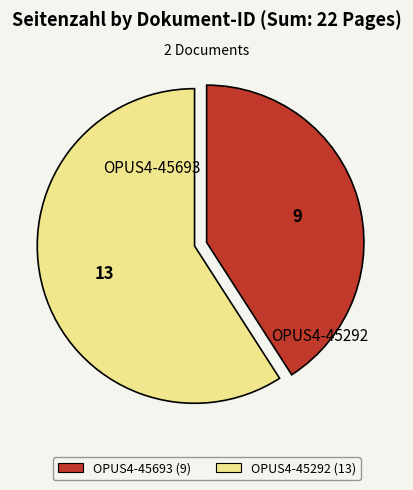

Which has a higher value, OPUS4-45693 (9) or OPUS4-45292 (13)?

OPUS4-45292 (13)